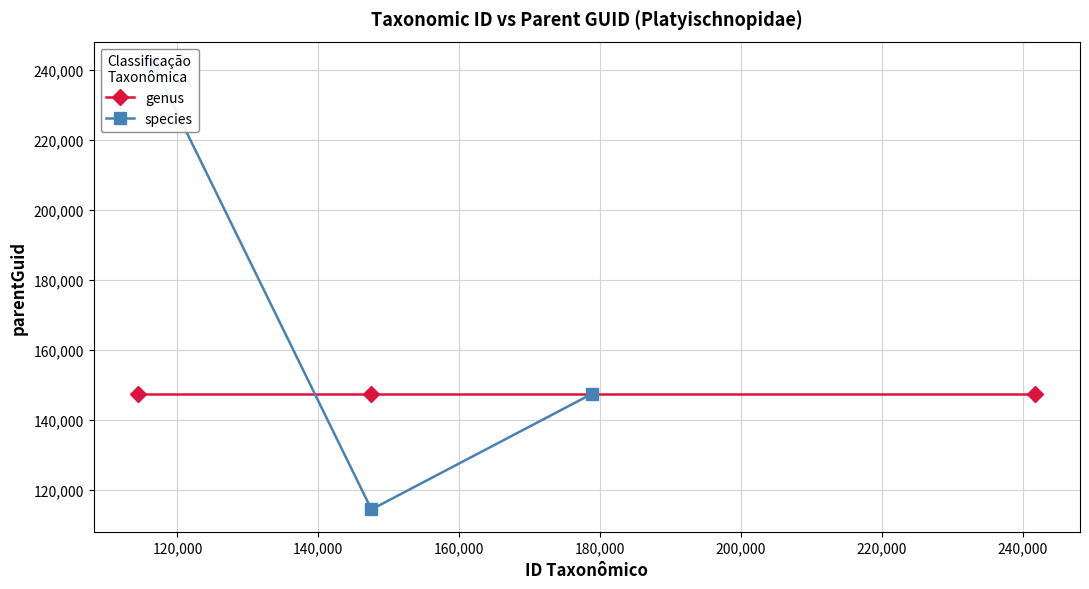

What is the greatest value displayed?

241740